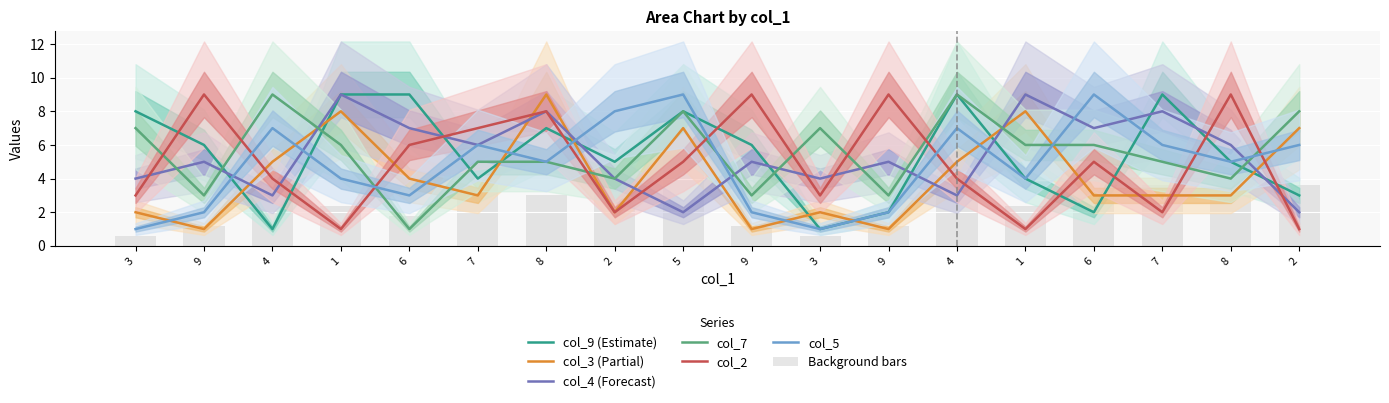

Are the bars grouped side by side (vs. stacked)?

Yes